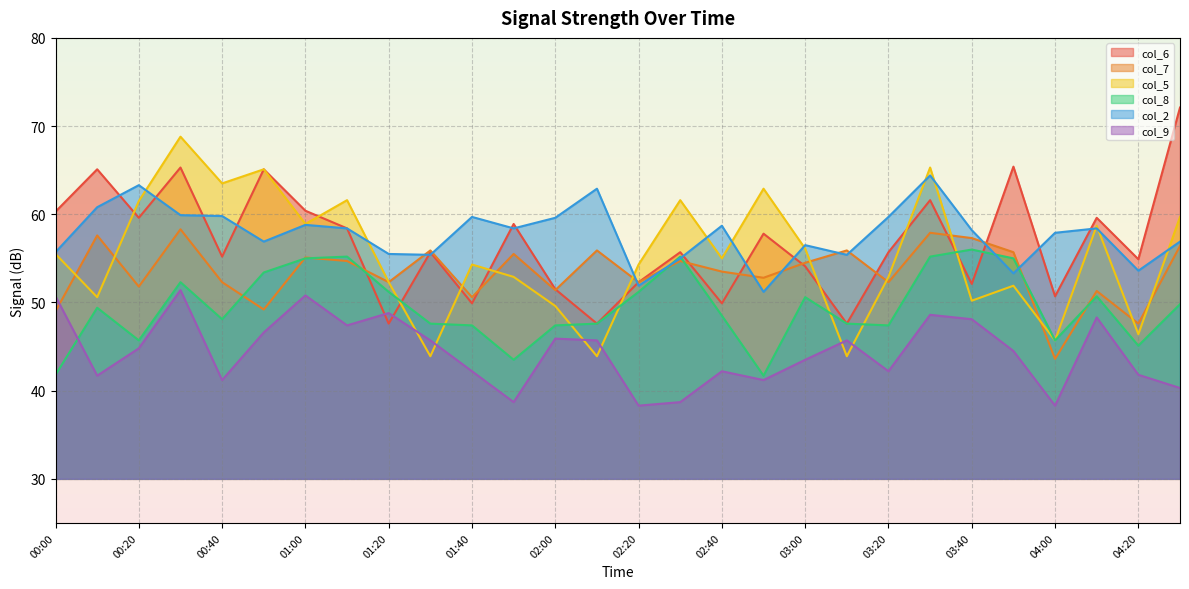

How many times do col_9 and col_7 cross each other?

1